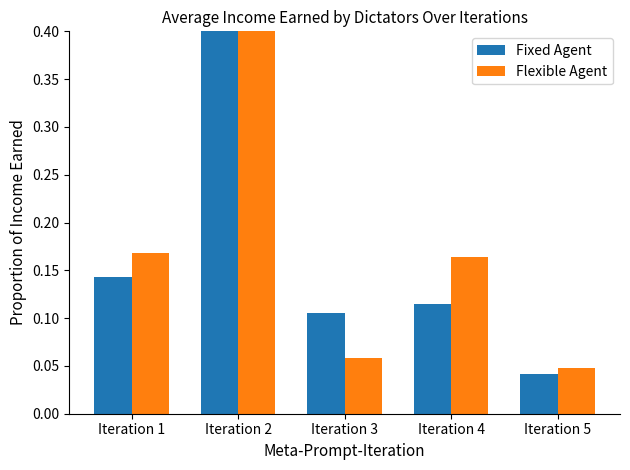

Reading left to right, transcribe all the data shown in this chart.

Fixed Agent: 0.1	1.0	0.1	0.1	0.0
Flexible Agent: 0.2	0.7	0.1	0.2	0.0